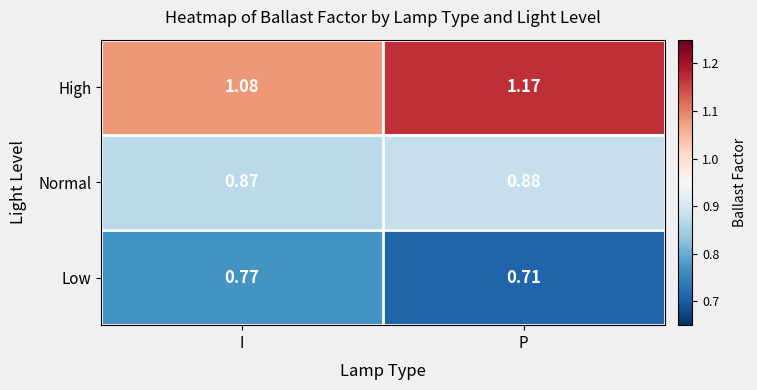

Which category has the lowest value across all series?

P